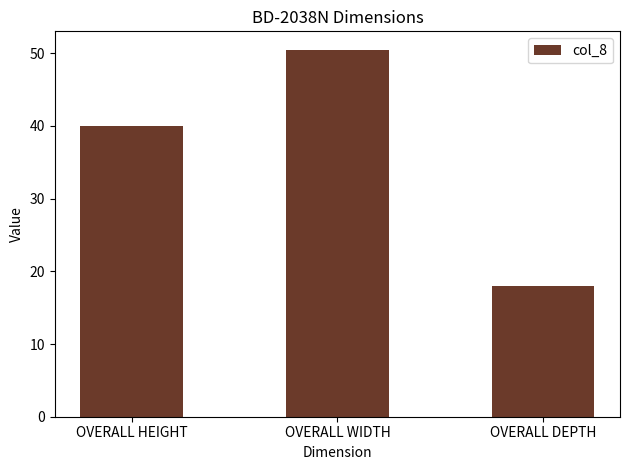

List the labels in order of value, largest first.

OVERALL WIDTH, OVERALL HEIGHT, OVERALL DEPTH